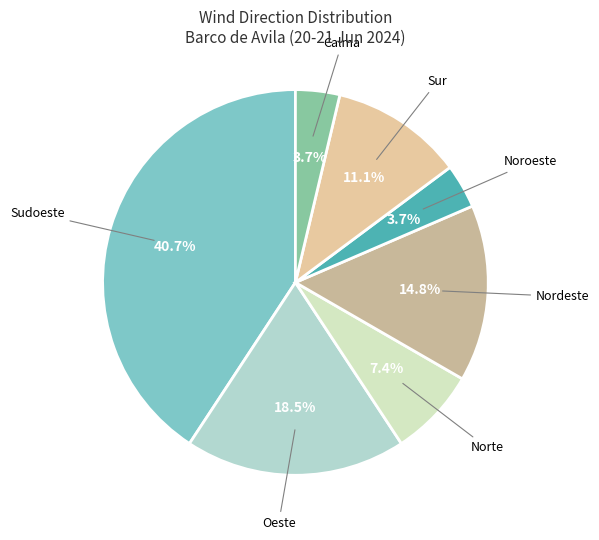

How many segments does this pie chart have?

7